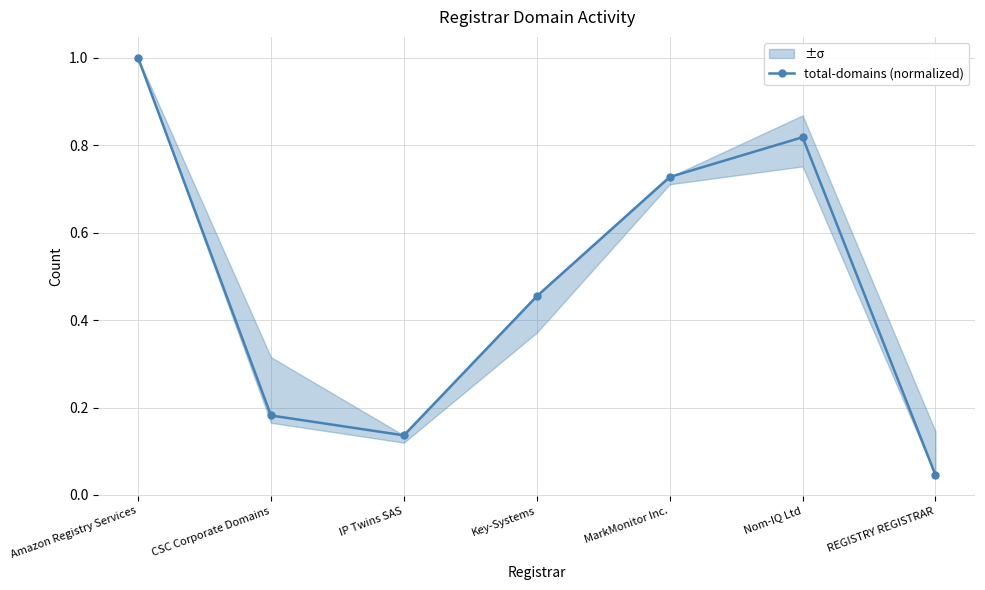

Rank the categories by value from lowest to highest.

REGISTRY REGISTRAR, IP Twins SAS, CSC Corporate Domains, Key-Systems, MarkMonitor Inc., Nom-IQ Ltd, Amazon Registry Services